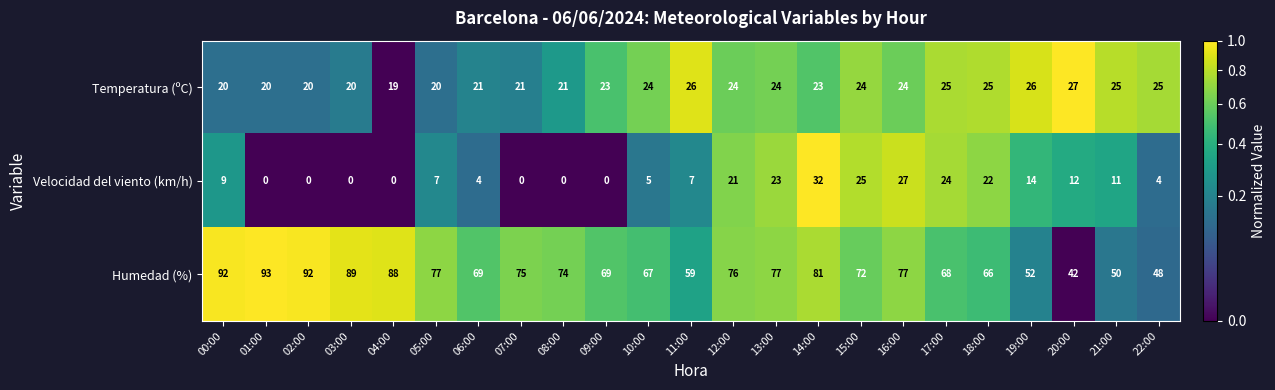

What is the difference between the Velocidad del viento (km/h) values at 12:00 and 00:00?

12